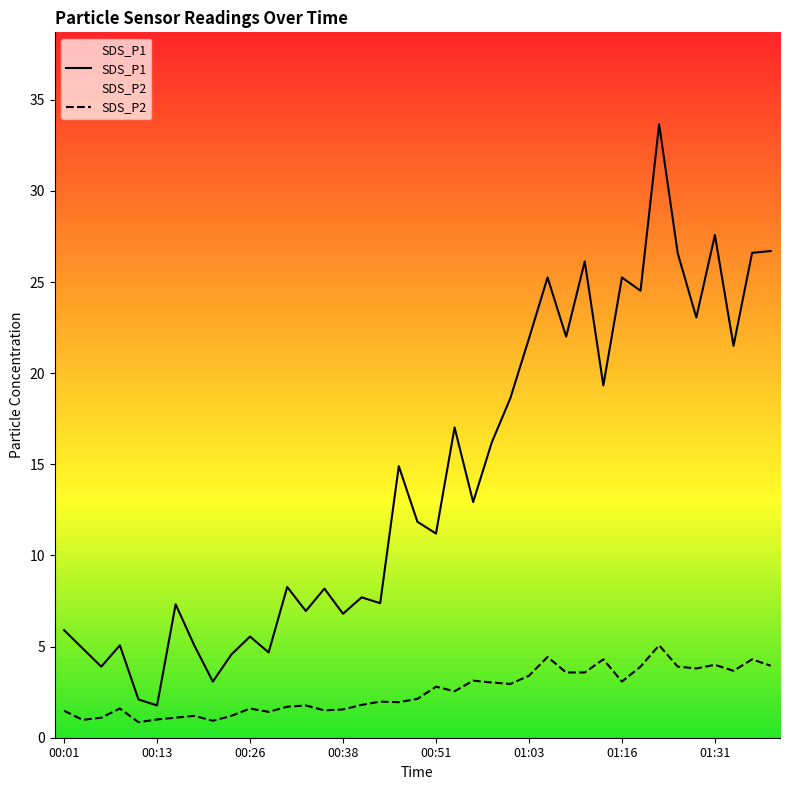

Rank the series at 01:19 from lowest to highest value.

SDS_P2, SDS_P1